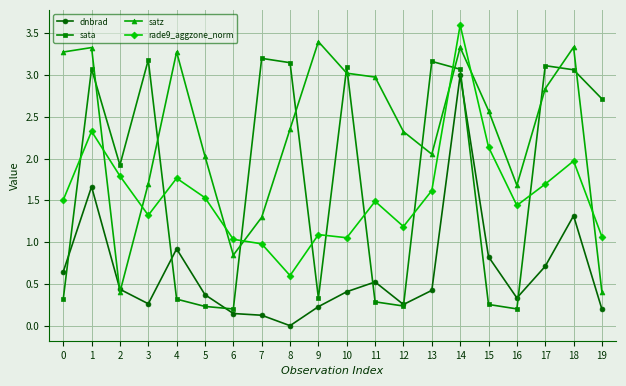

What is the difference between the maximum and second lowest values in the rade9_aggzone_norm series?

2.6